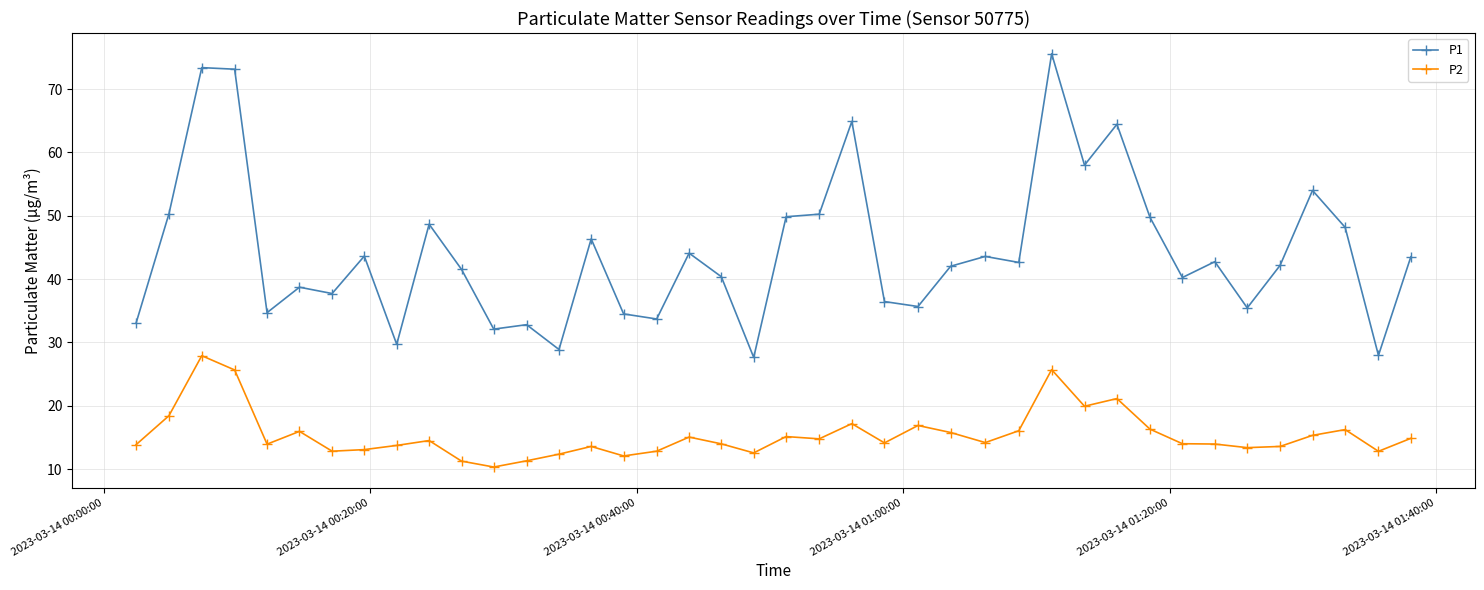

Which series has the widest spread of values?

P1